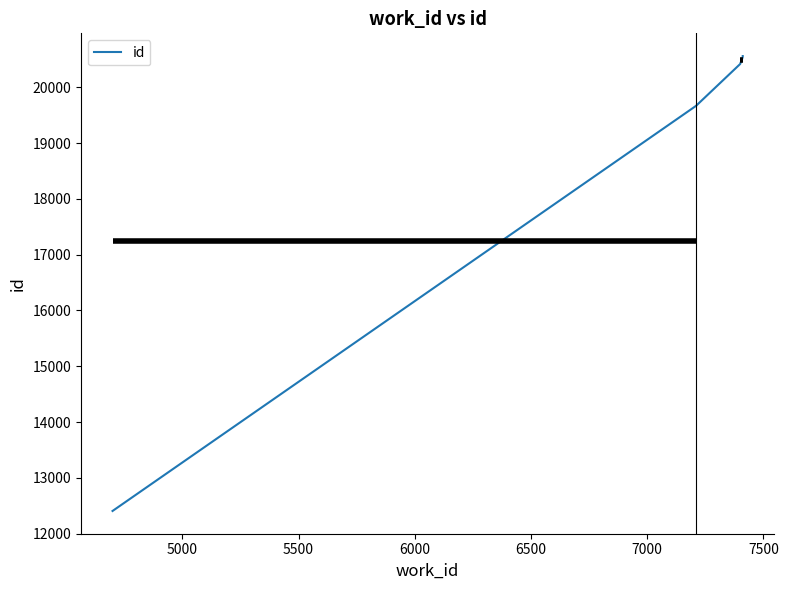

Reading right to left, what are all the values shown in this chart?

20562	20546	20491	20490	20488	20445	20420	19673	19672	12405